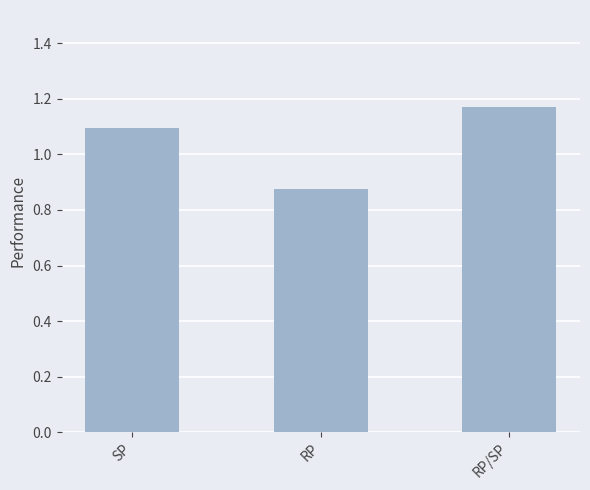

The chart shows a value of 1.3 at RP. True or false?

False